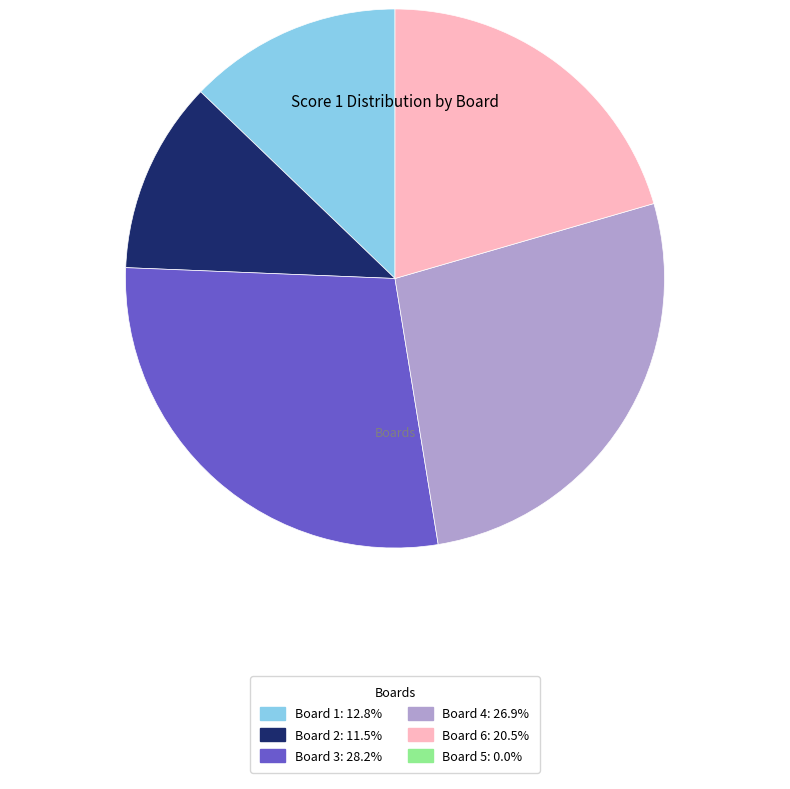

Is there a majority slice in this chart?

No